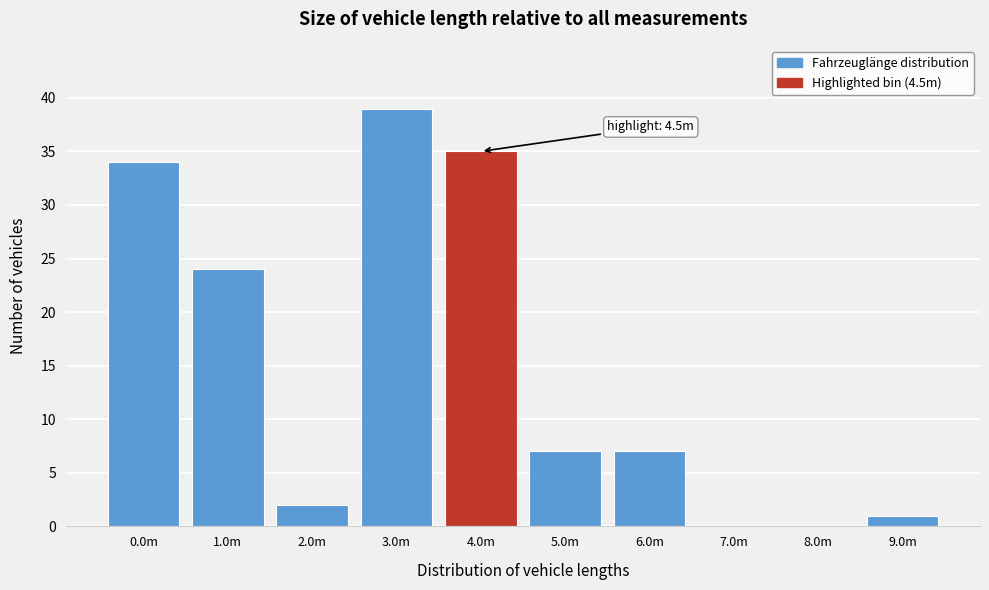

Reading right to left, extract all data points from this chart.

9.0m=1	8.0m=0	7.0m=0	6.0m=7	5.0m=7	4.0m=35	3.0m=39	2.0m=2	1.0m=24	0.0m=34